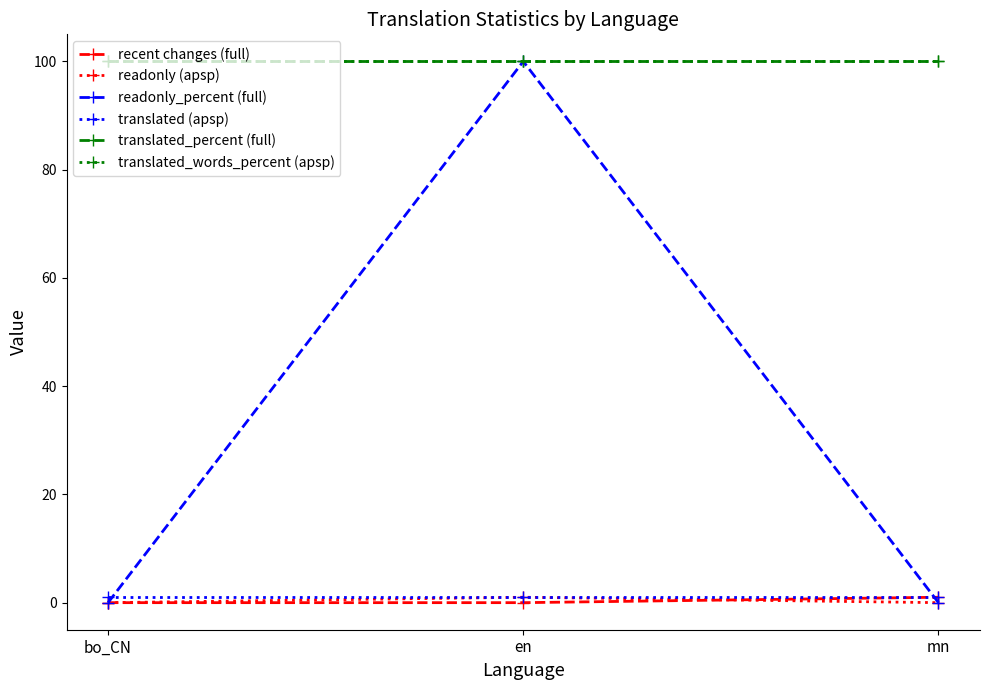

Count the recent changes (full) values in the range 0 to 1.

3